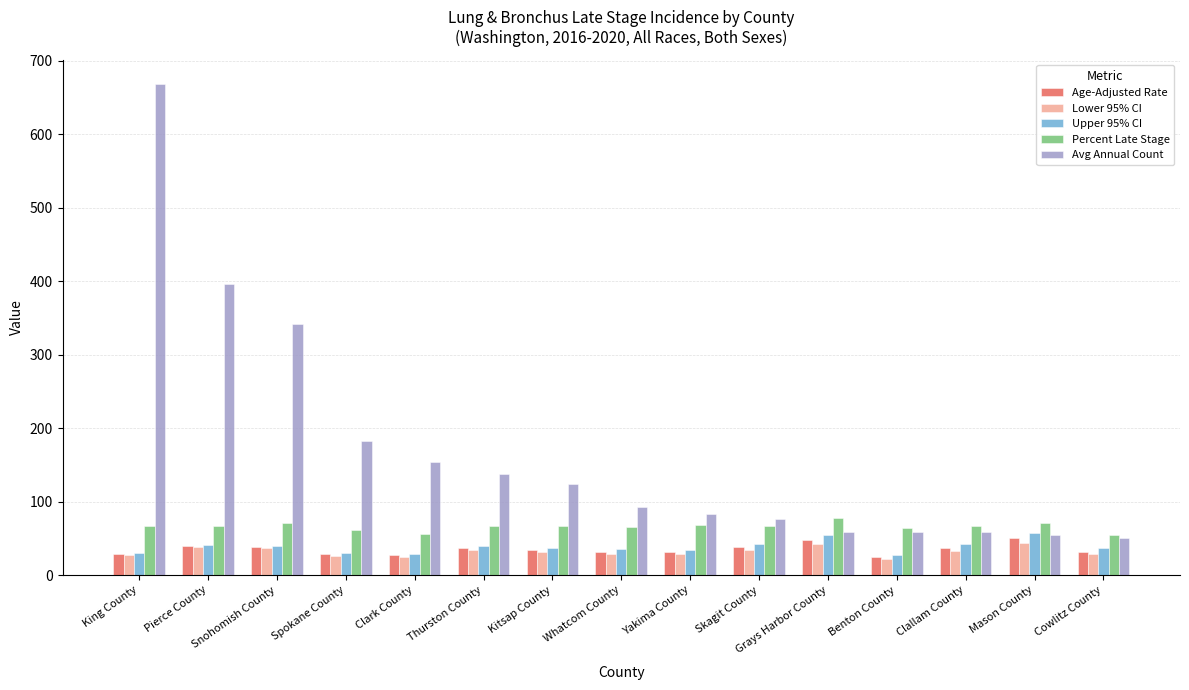

True or false: Upper 95% CI has a value of 56.9 at Mason County.

True